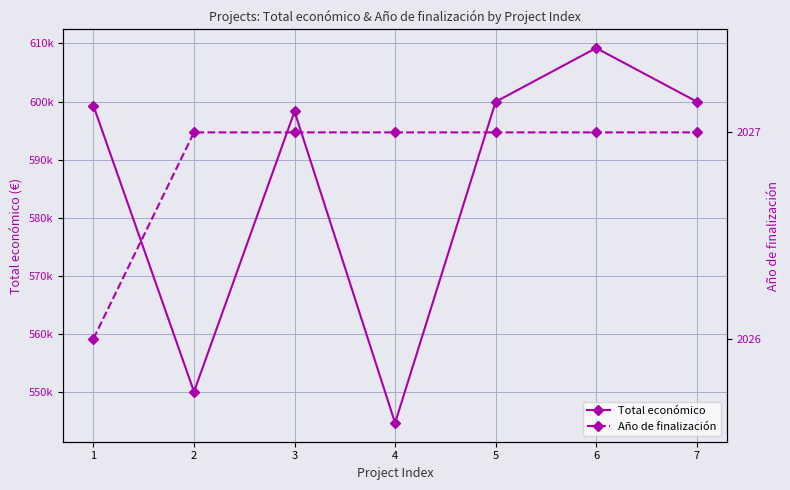

What is the greatest value displayed?

609206